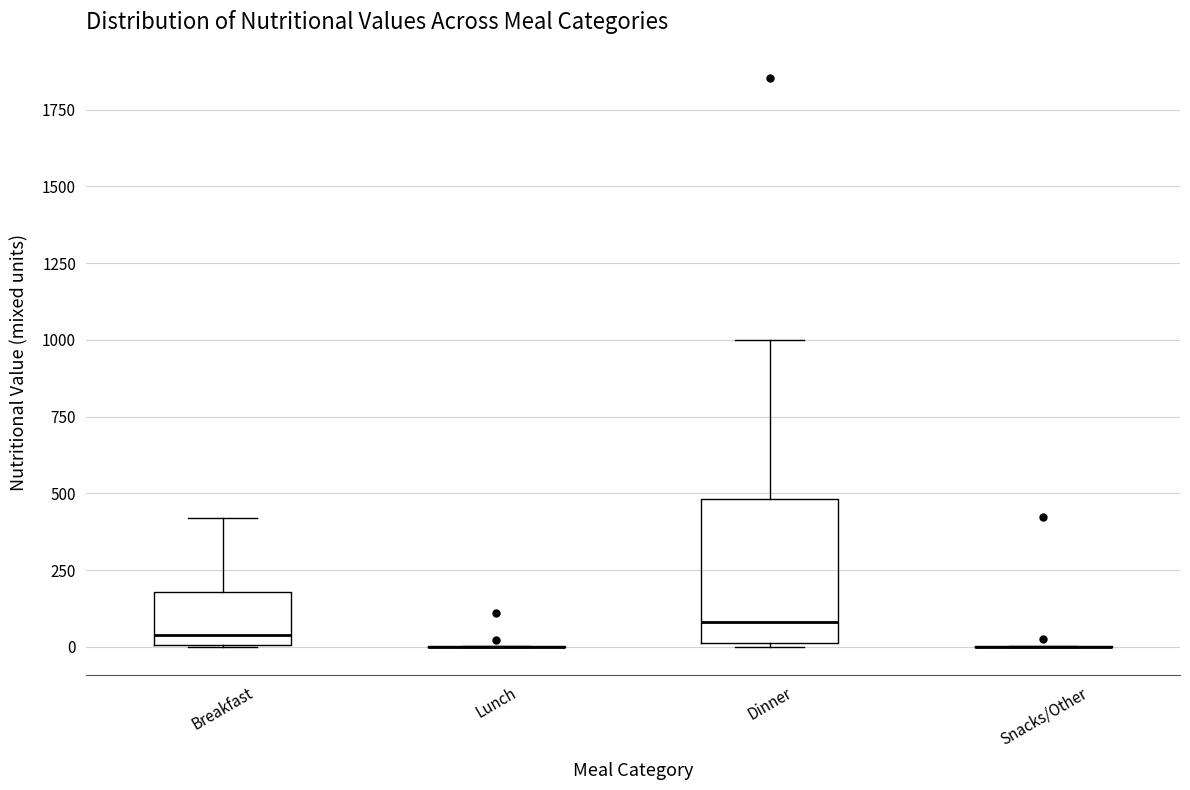

Reading left to right, read every box against the y-axis: the position of its median line, the range the box covers, and the ends of its whiskers. The values are not printed on the chart, so give them approximately, as read against the axis.

Breakfast: median 50, box 0 to 200, whiskers 0 to 400
Lunch: box collapsed to a line at 0, whiskers 0 to 0
Dinner: median 100, box 0 to 500, whiskers 0 to 1000
Snacks/Other: box collapsed to a line at 0, whiskers 0 to 0